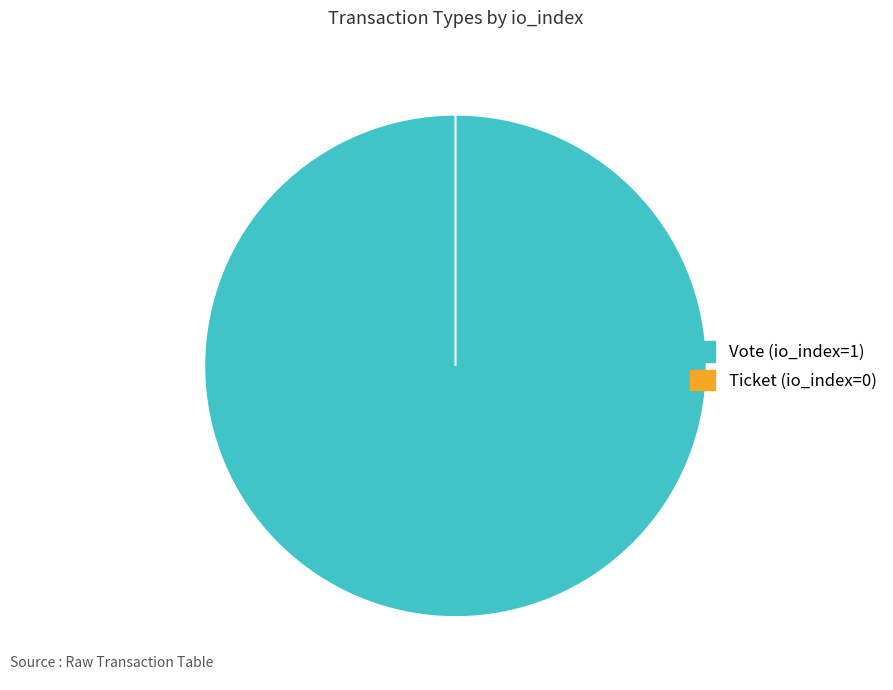

What is the largest slice in the pie chart?

Vote (io_index=1)